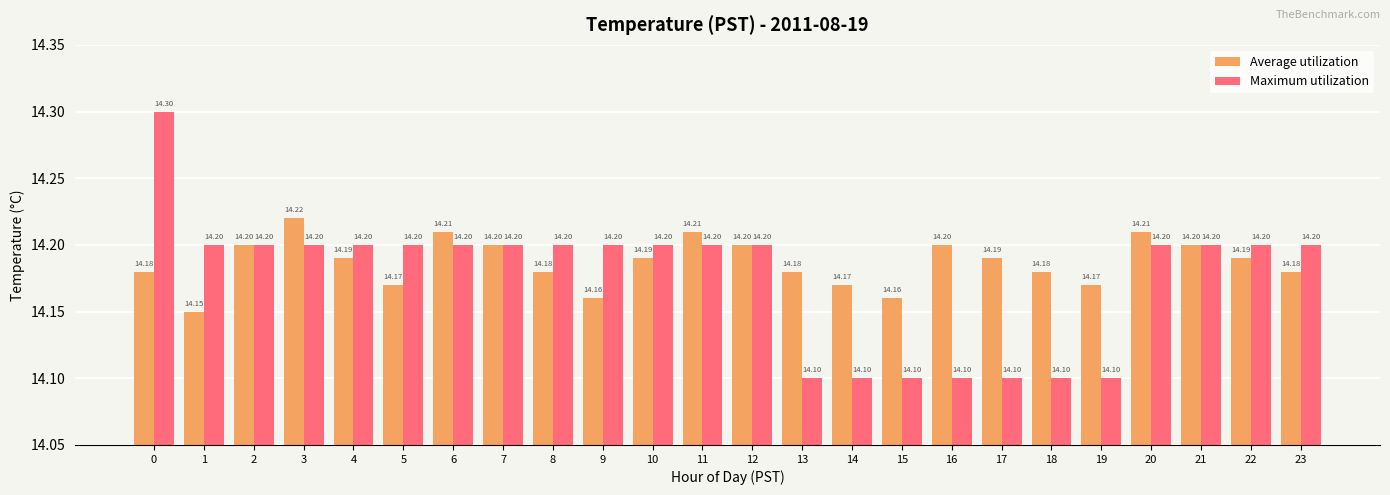

What value does the Maximum utilization series have at 10?

14.2